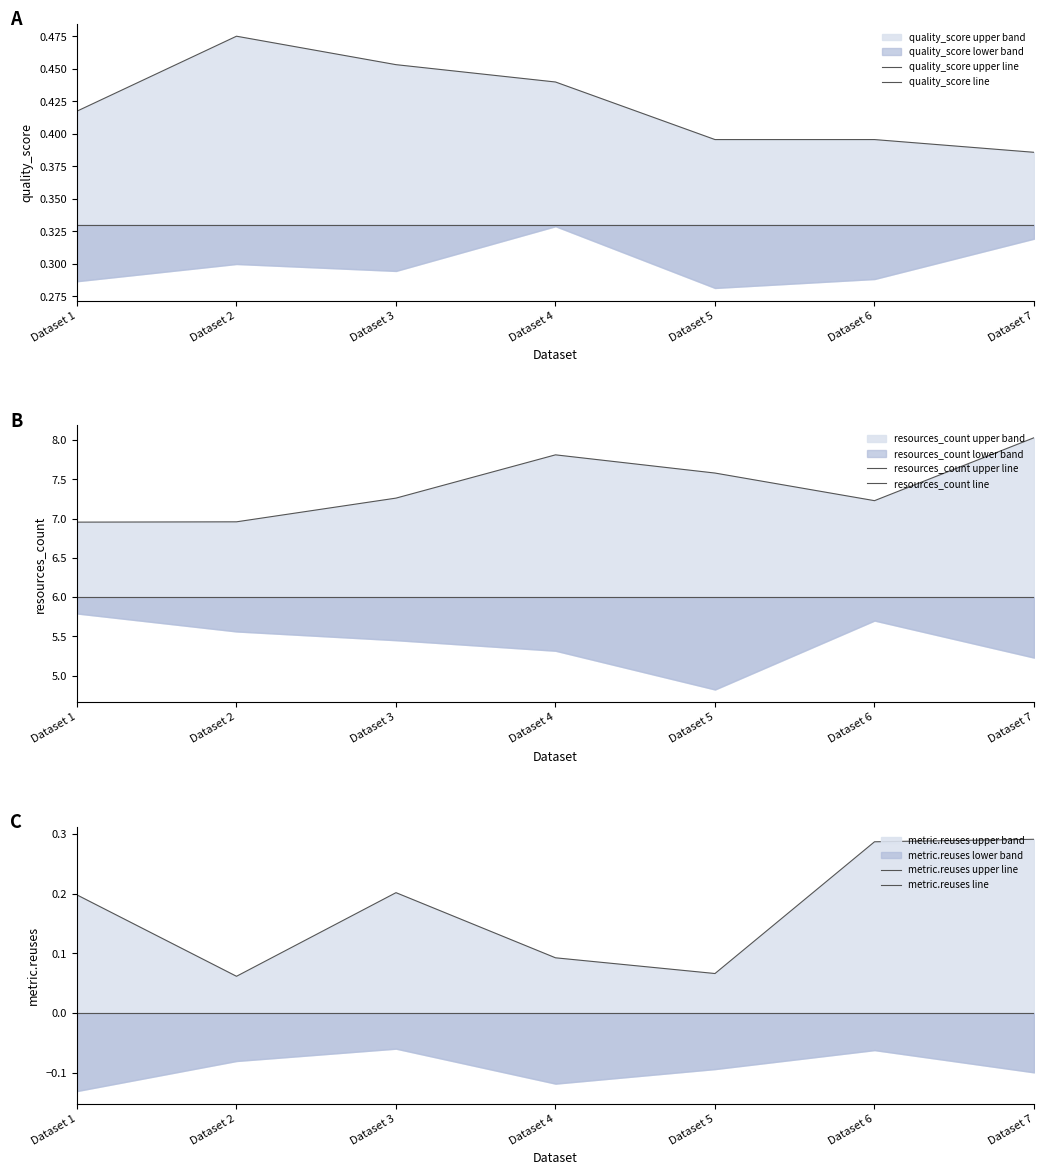

Which series has the largest total across all categories?

resources_count upper line